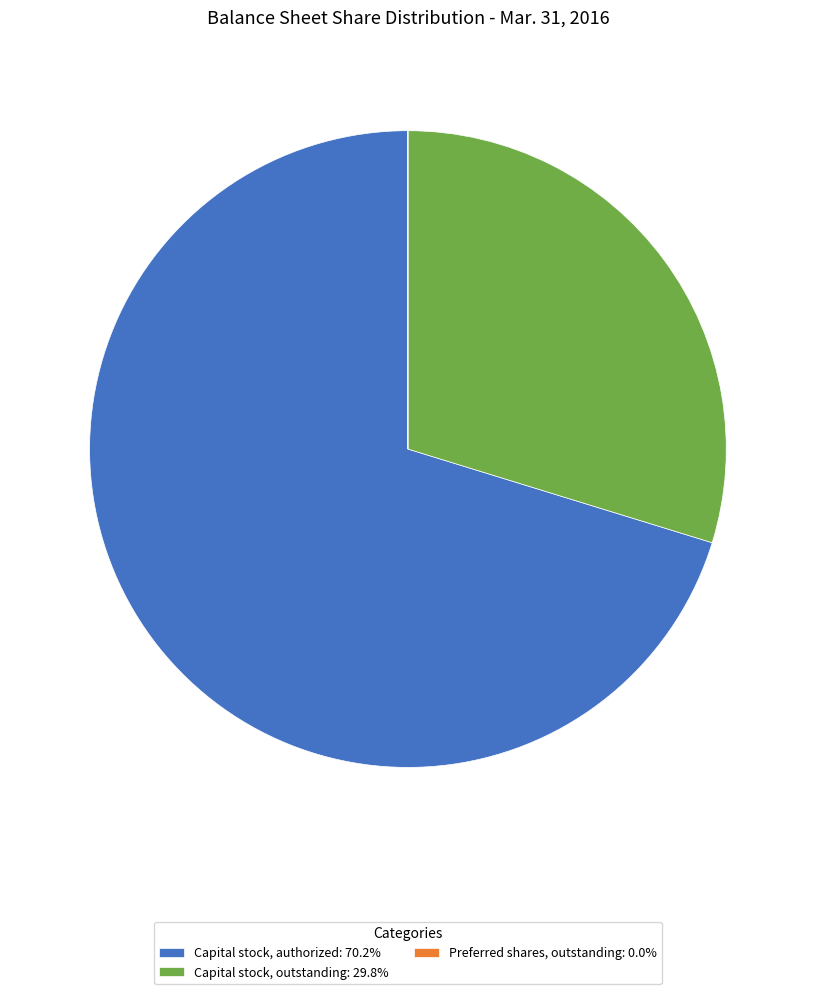

Is it true that Capital stock, outstanding is 30% of the pie?

True